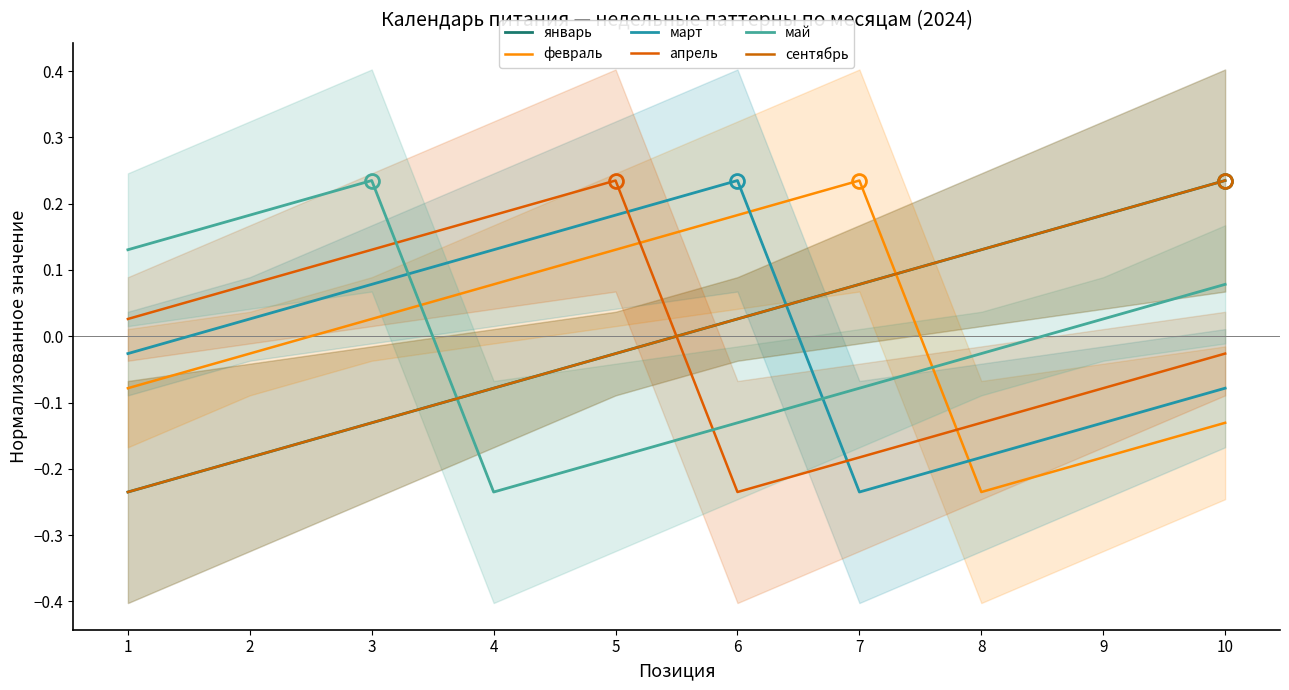

Is this an area chart (filled region under the line)?

No